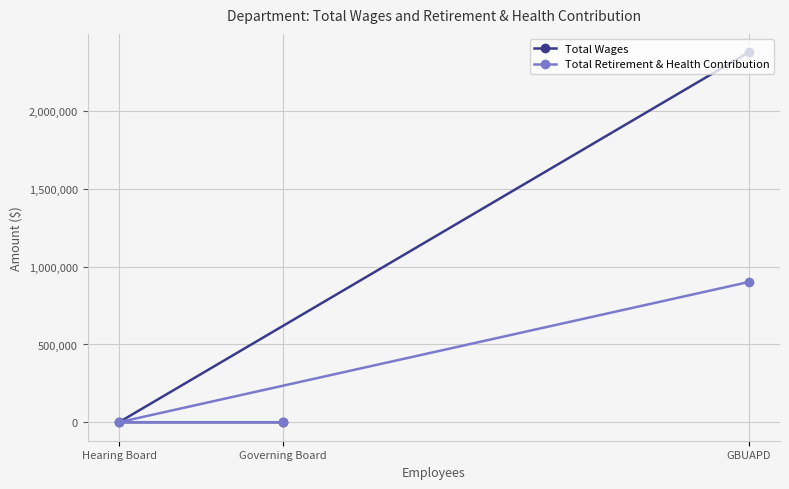

Between Hearing Board and GBUAPD, which is larger?

GBUAPD